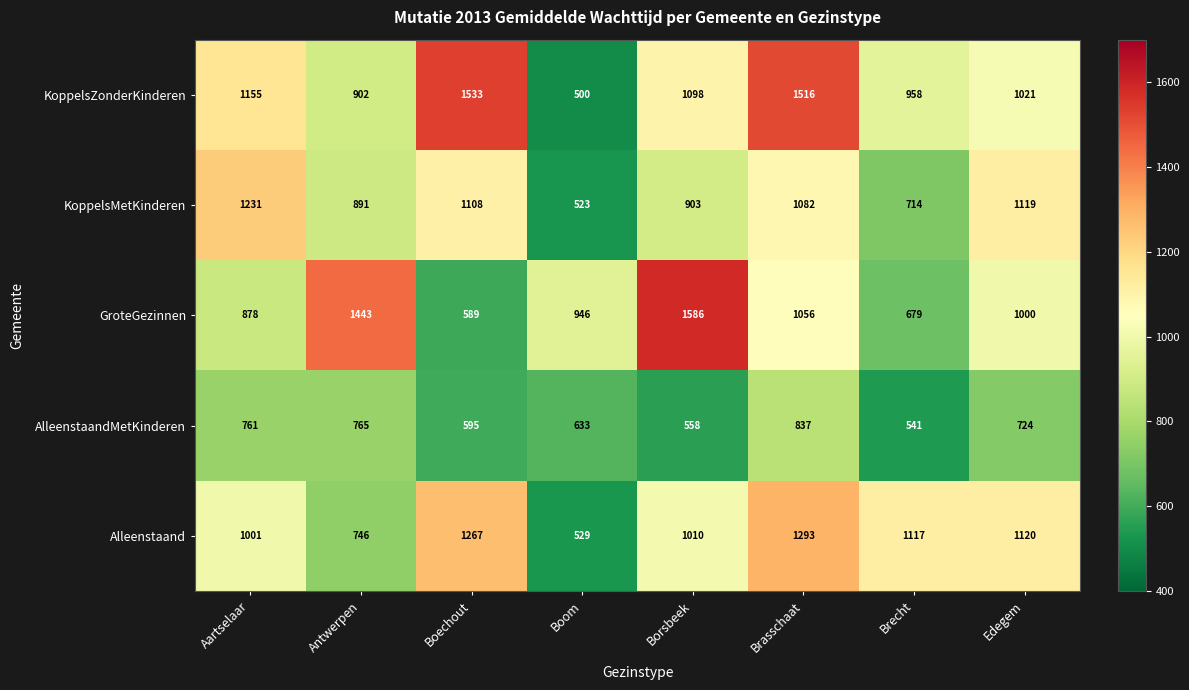

List the labels in order of GroteGezinnen value, smallest first.

Boechout, Brecht, Aartselaar, Boom, Edegem, Brasschaat, Antwerpen, Borsbeek